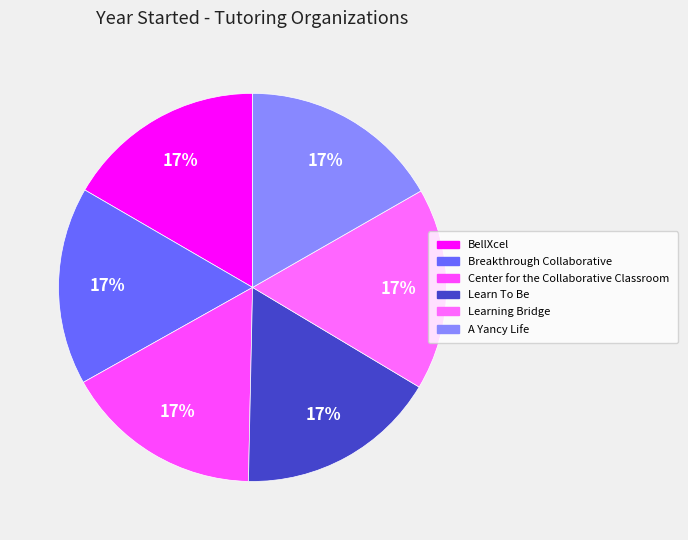

Which has a higher value, BellXcel or Learn To Be?

Learn To Be